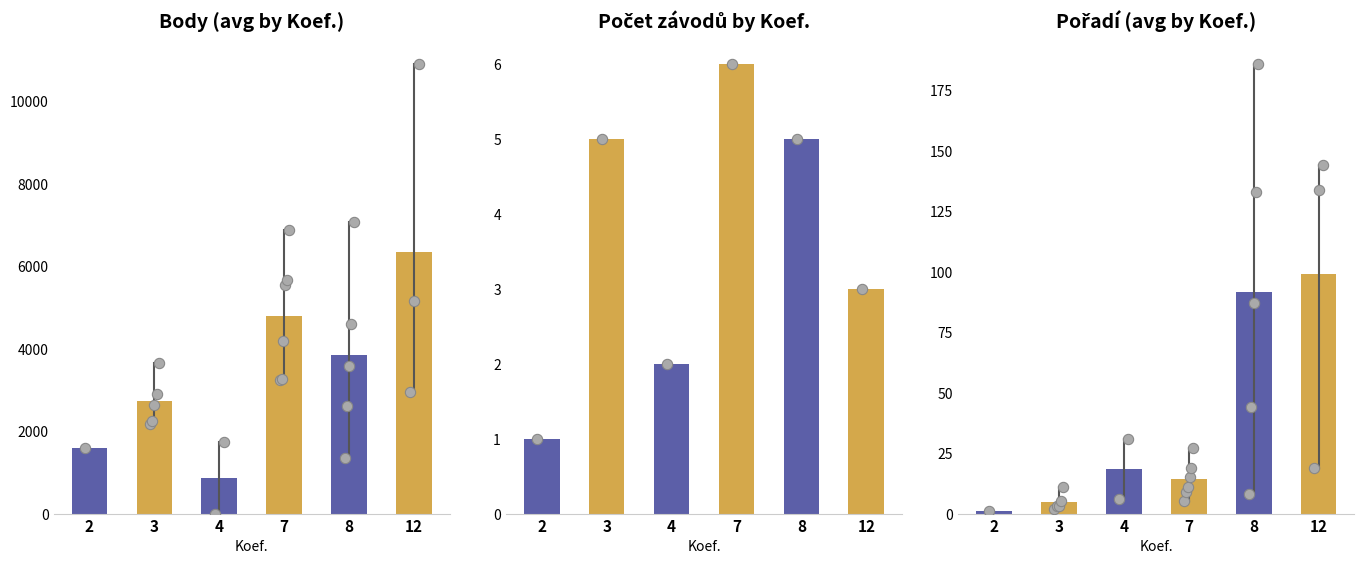

Which series reaches the minimum Y coordinate?

Body